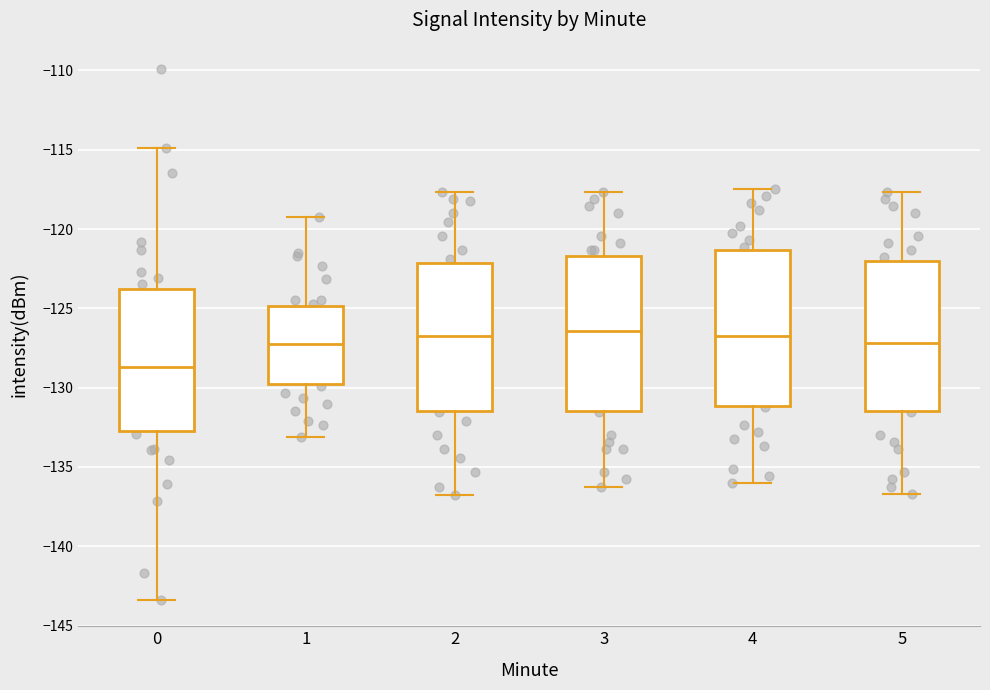

Where does the upper whisker of the box at x = 5 end on the y-axis? The values are not printed on the chart, so give them approximately, as read against the axis.

-117.5